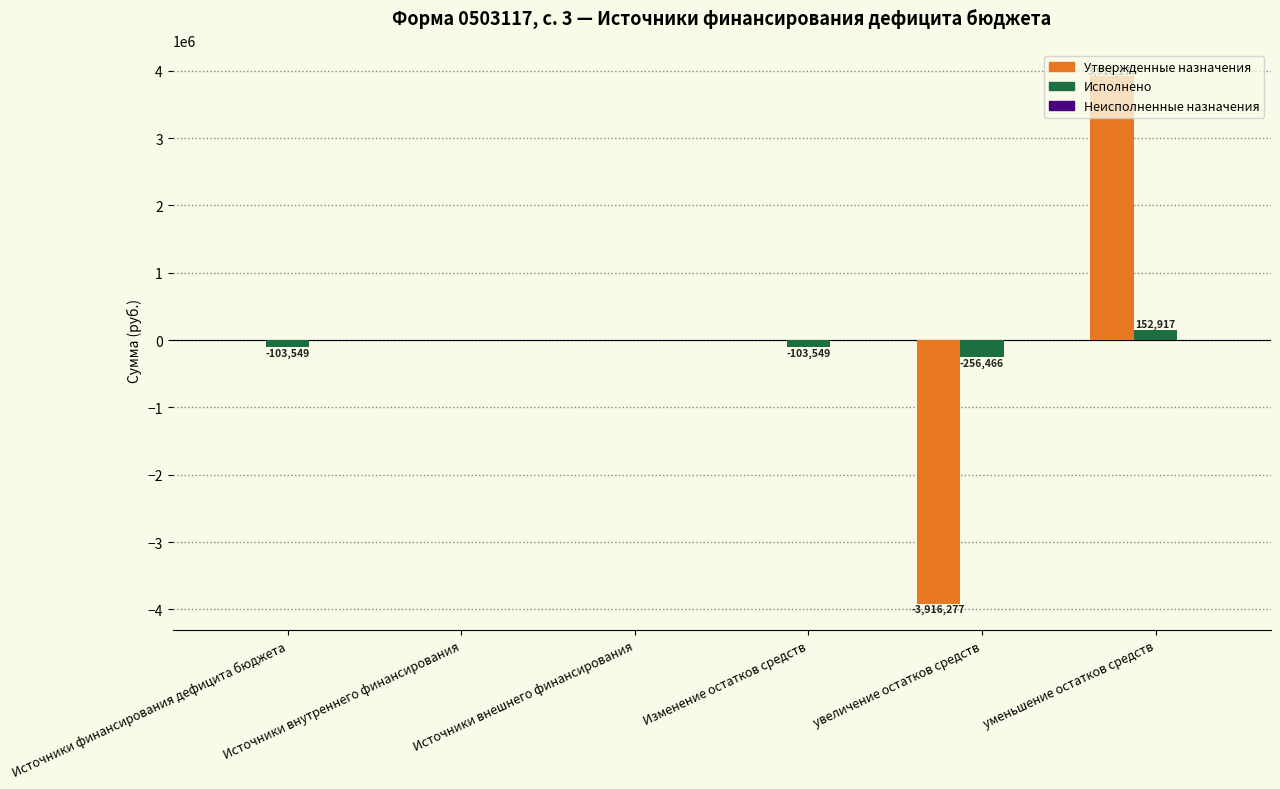

Is it true that Утвержденные назначения equals 0.0 at Изменение остатков средств?

True